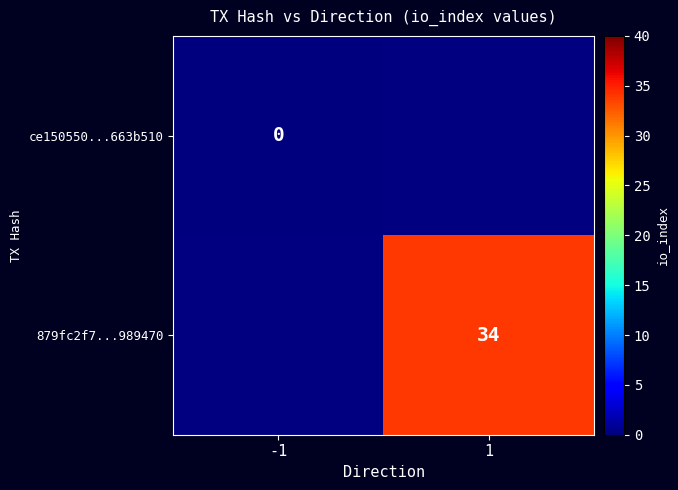

The 879fc2f7...989470 series shows 34 at 1. True or false?

True